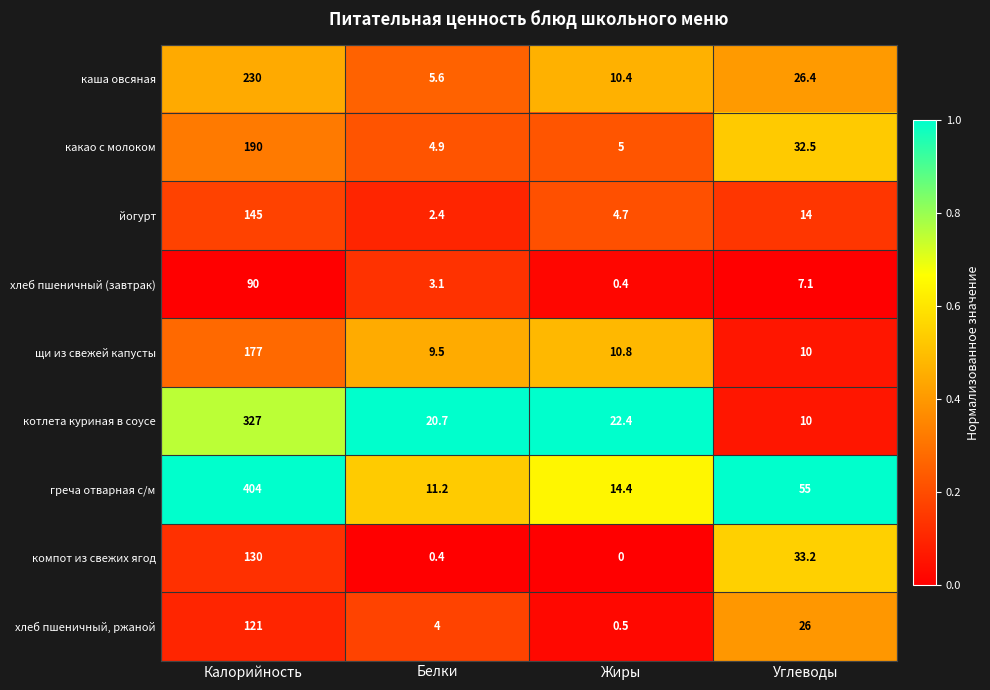

Which category has the lowest value in the котлета куриная в соусе series?

Углеводы